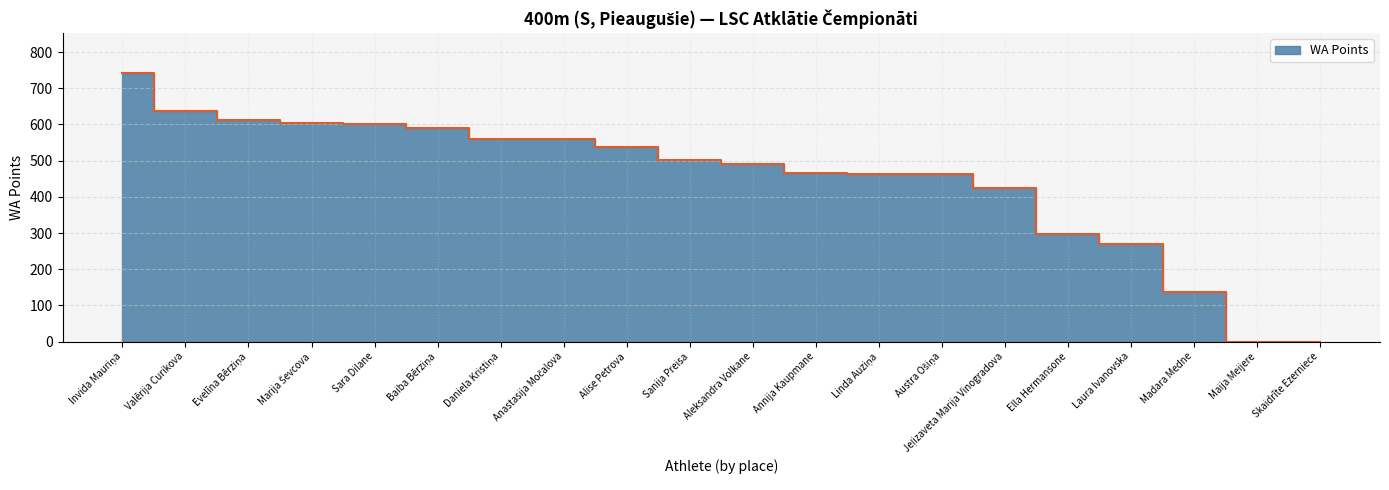

Rank the categories by value from highest to lowest.

Invida Mauriņa, Valērija Curikova, Evelīna Bērziņa, Marija Ševcova, Sara Dilane, Baiba Bērziņa, Daniela Kristiņa, Anastasija Močalova, Alise Petrova, Sanija Preisa, Aleksandra Volkane, Annija Kaupmane, Linda Auziņa, Austra Ošiņa, Jeļizaveta Marija Vinogradova, Ella Hermansone, Laura Ivanovska, Madara Medne, Maija Meijere, Skaidrīte Ezerniece